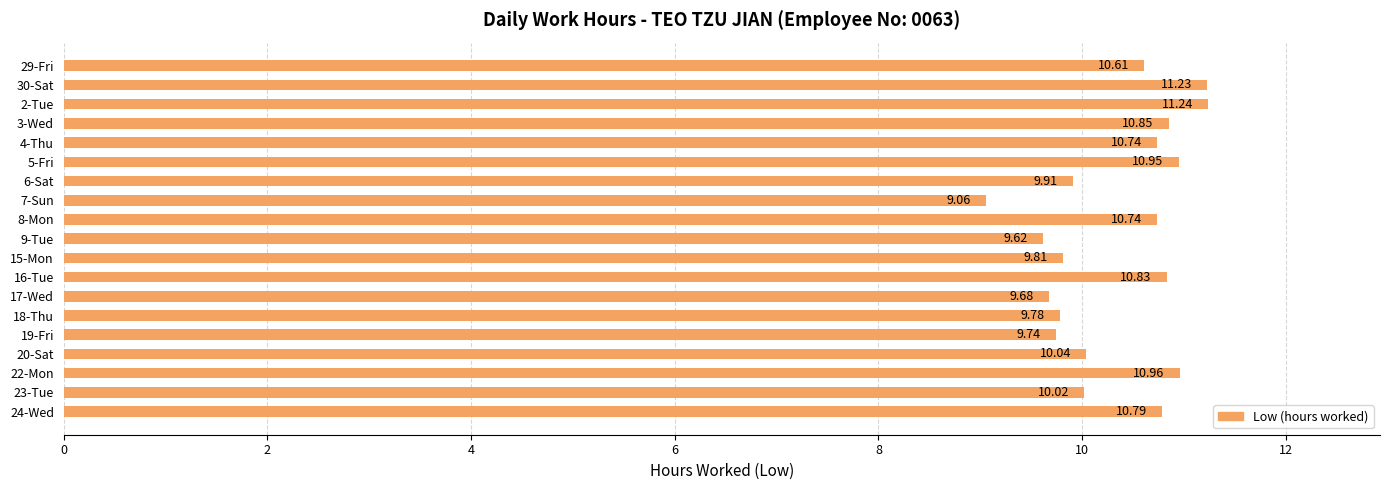

What is the difference between the second highest and second lowest values?

1.6